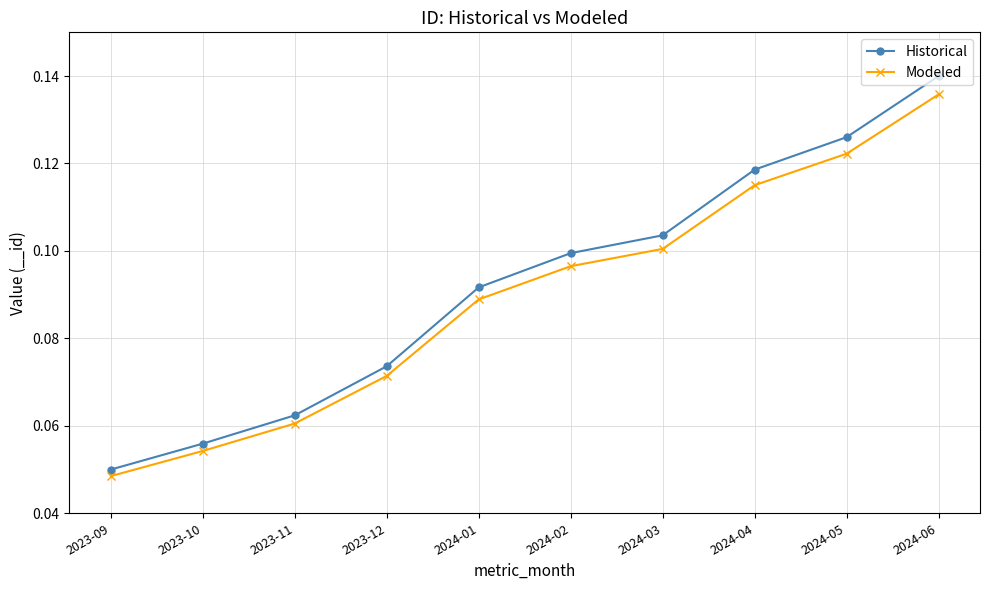

How many series are shown in this chart?

2